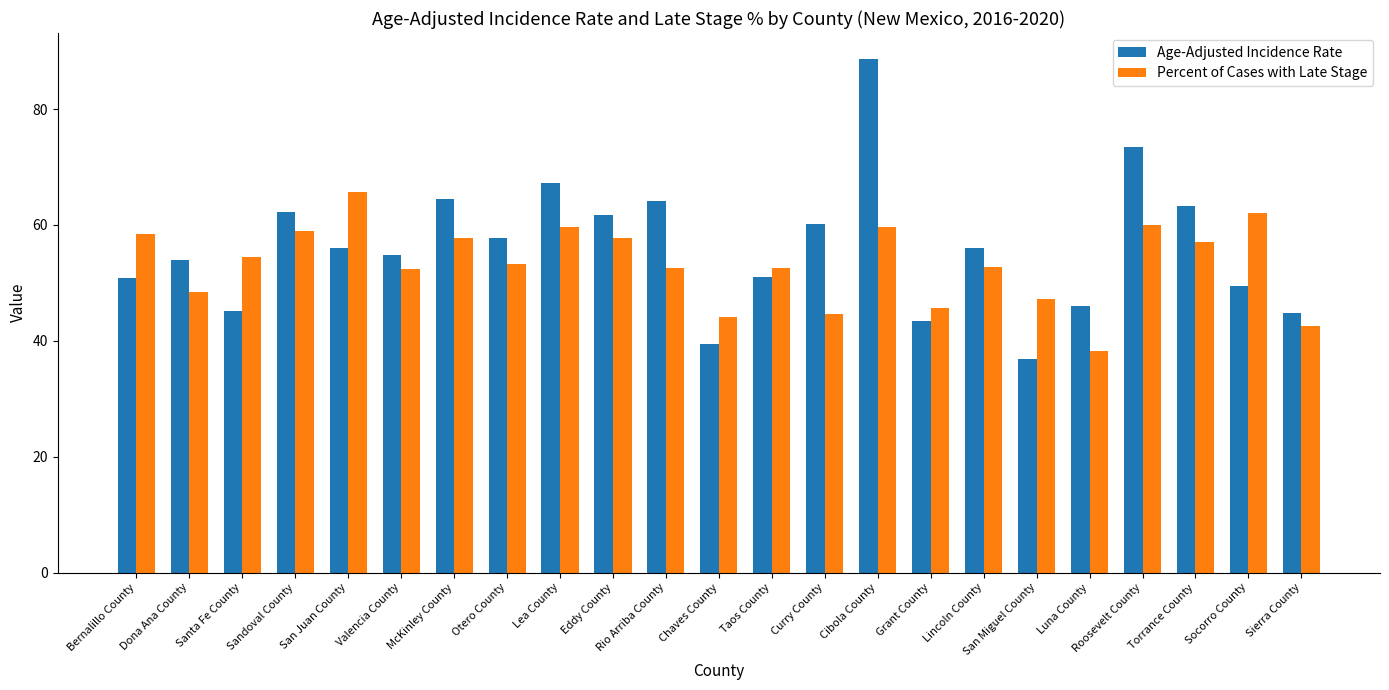

What are all the series names shown in the legend?

Age-Adjusted Incidence Rate, Percent of Cases with Late Stage